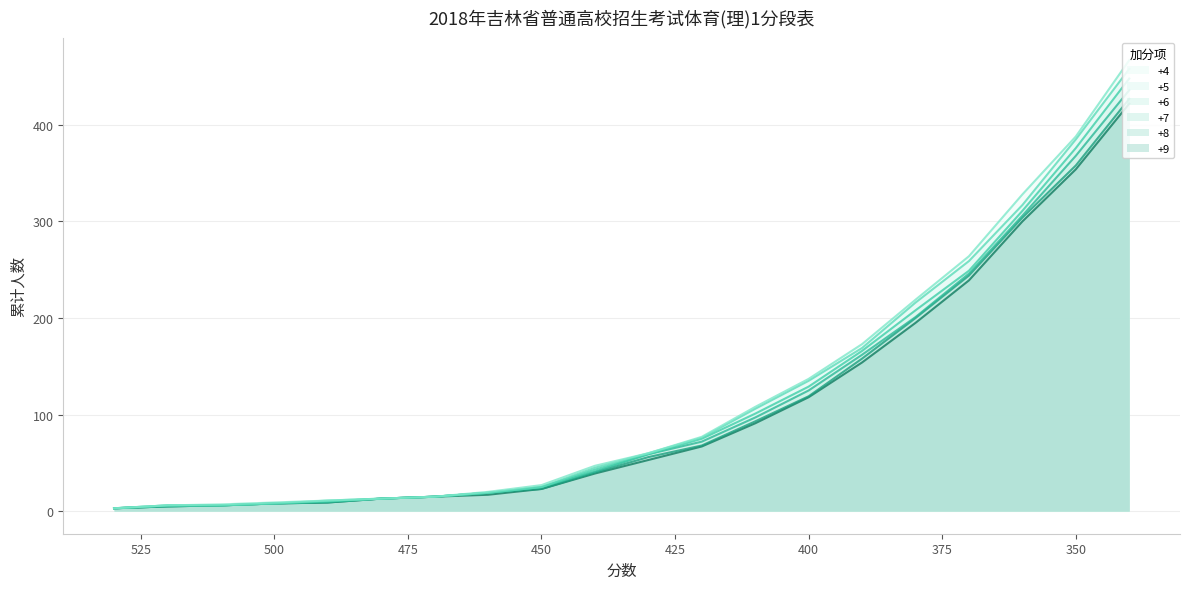

What is the sum of all +7 values?

2217